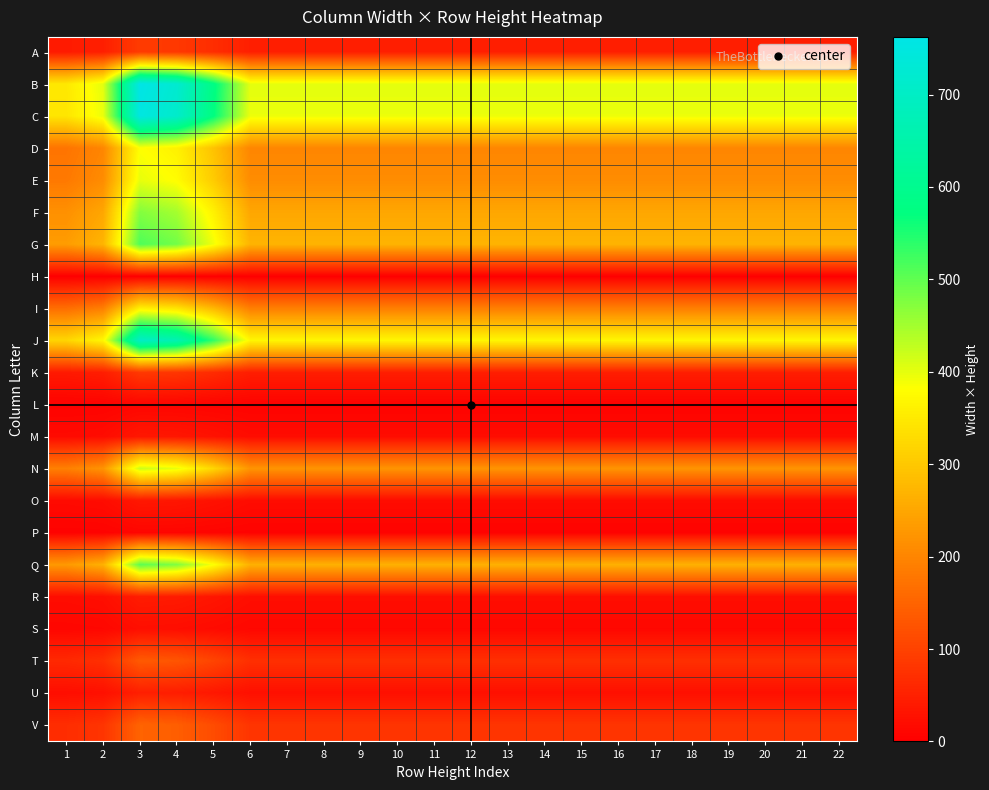

Rank the series at 9 from lowest to highest value.

H, L, P, S, M, O, R, U, K, A, T, V, I, D, E, N, F, Q, G, J, C, B